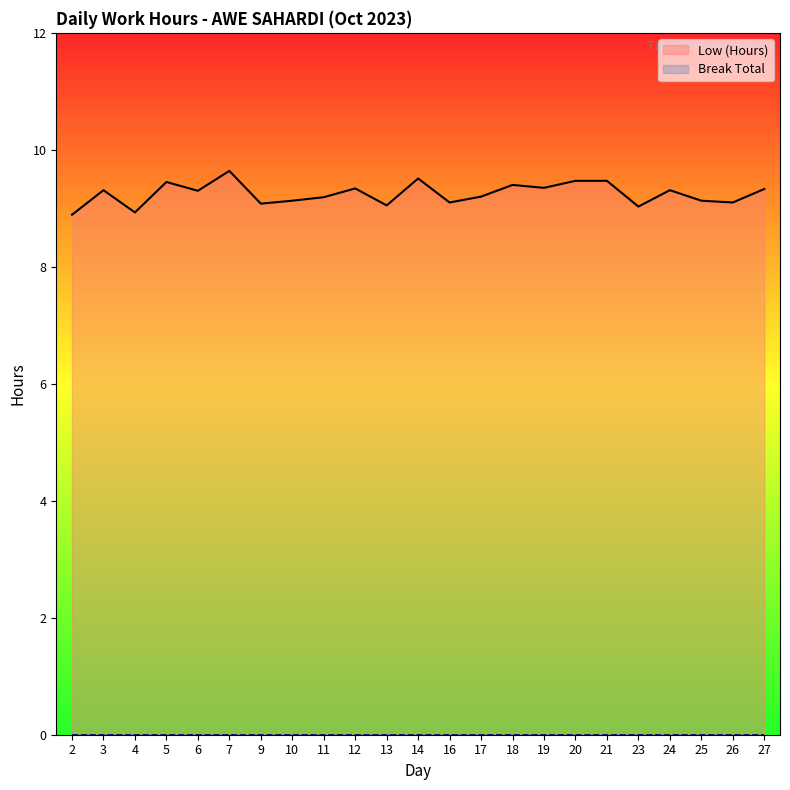

At which category is the sum across all series the highest?

7